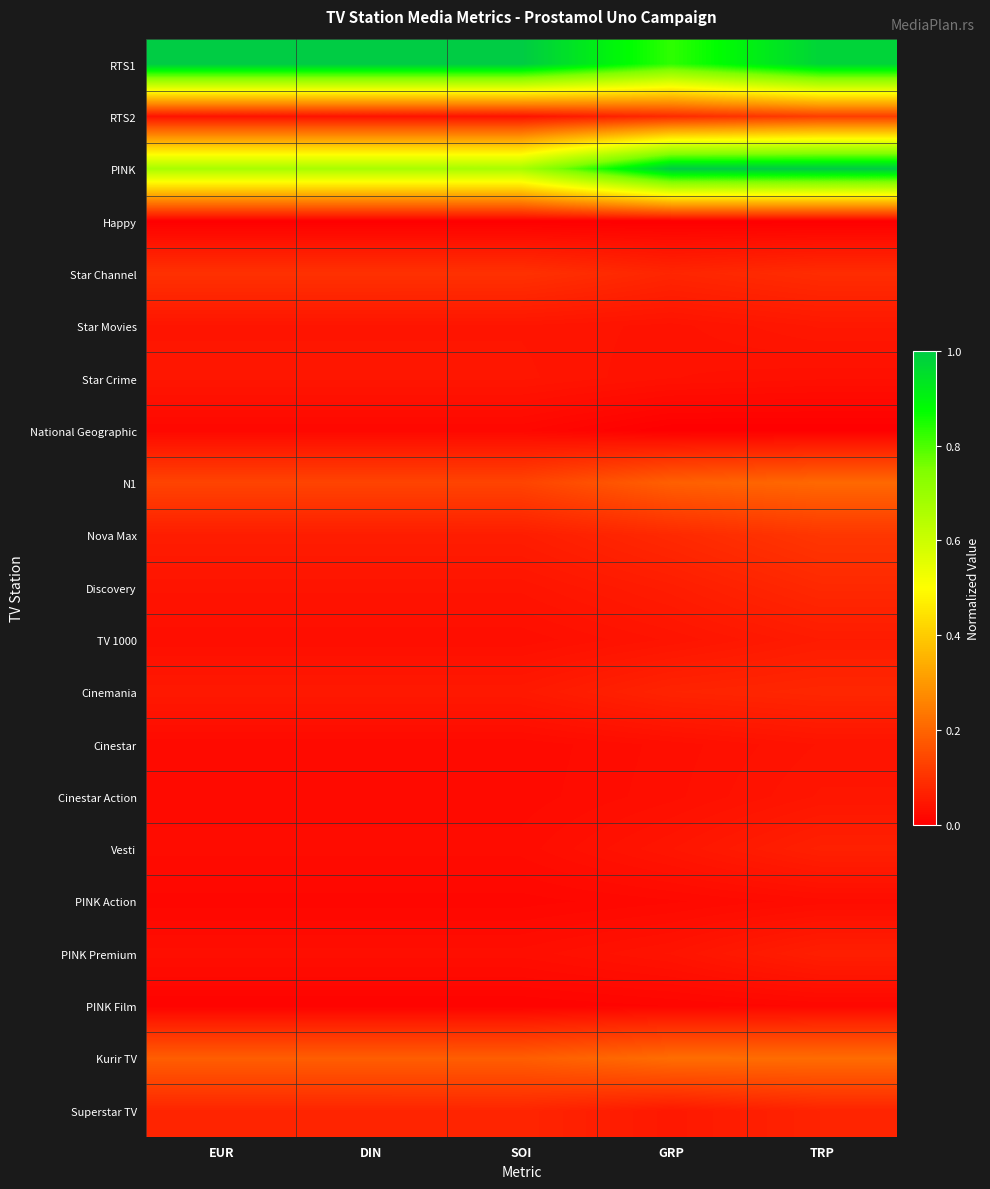

Reading left to right, extract all data points from this chart.

RTS1: EUR=1.0	DIN=1.0	SOI=1.0	GRP=0.8	TRP=1.0
RTS2: EUR=0.0	DIN=0.0	SOI=0.0	GRP=0.1	TRP=0.1
PINK: EUR=0.7	DIN=0.7	SOI=0.7	GRP=1.0	TRP=1.0
Happy: EUR=0.0	DIN=0.0	SOI=0.0	GRP=0.0	TRP=0.0
Star Channel: EUR=0.1	DIN=0.1	SOI=0.1	GRP=0.1	TRP=0.1
Star Movies: EUR=0.0	DIN=0.0	SOI=0.0	GRP=0.0	TRP=0.0
Star Crime: EUR=0.0	DIN=0.0	SOI=0.0	GRP=0.0	TRP=0.0
National Geographic: EUR=0.0	DIN=0.0	SOI=0.0	GRP=0.0	TRP=0.0
N1: EUR=0.1	DIN=0.1	SOI=0.1	GRP=0.2	TRP=0.2
Nova Max: EUR=0.1	DIN=0.1	SOI=0.1	GRP=0.1	TRP=0.1
Discovery: EUR=0.0	DIN=0.0	SOI=0.0	GRP=0.1	TRP=0.1
TV 1000: EUR=0.0	DIN=0.0	SOI=0.0	GRP=0.0	TRP=0.1
Cinemania: EUR=0.0	DIN=0.0	SOI=0.0	GRP=0.1	TRP=0.1
Cinestar: EUR=0.0	DIN=0.0	SOI=0.0	GRP=0.0	TRP=0.0
Cinestar Action: EUR=0.0	DIN=0.0	SOI=0.0	GRP=0.0	TRP=0.0
Vesti: EUR=0.0	DIN=0.0	SOI=0.0	GRP=0.0	TRP=0.1
PINK Action: EUR=0.0	DIN=0.0	SOI=0.0	GRP=0.0	TRP=0.0
PINK Premium: EUR=0.0	DIN=0.0	SOI=0.0	GRP=0.0	TRP=0.1
PINK Film: EUR=0.0	DIN=0.0	SOI=0.0	GRP=0.0	TRP=0.0
Kurir TV: EUR=0.2	DIN=0.2	SOI=0.2	GRP=0.2	TRP=0.2
Superstar TV: EUR=0.1	DIN=0.1	SOI=0.1	GRP=0.0	TRP=0.1